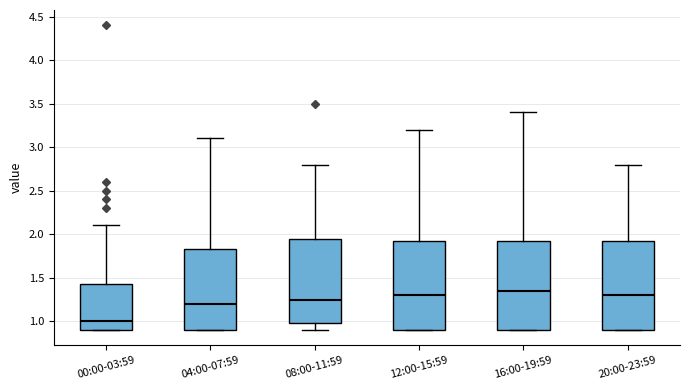

Which box's median line is the highest?

16:00-19:59